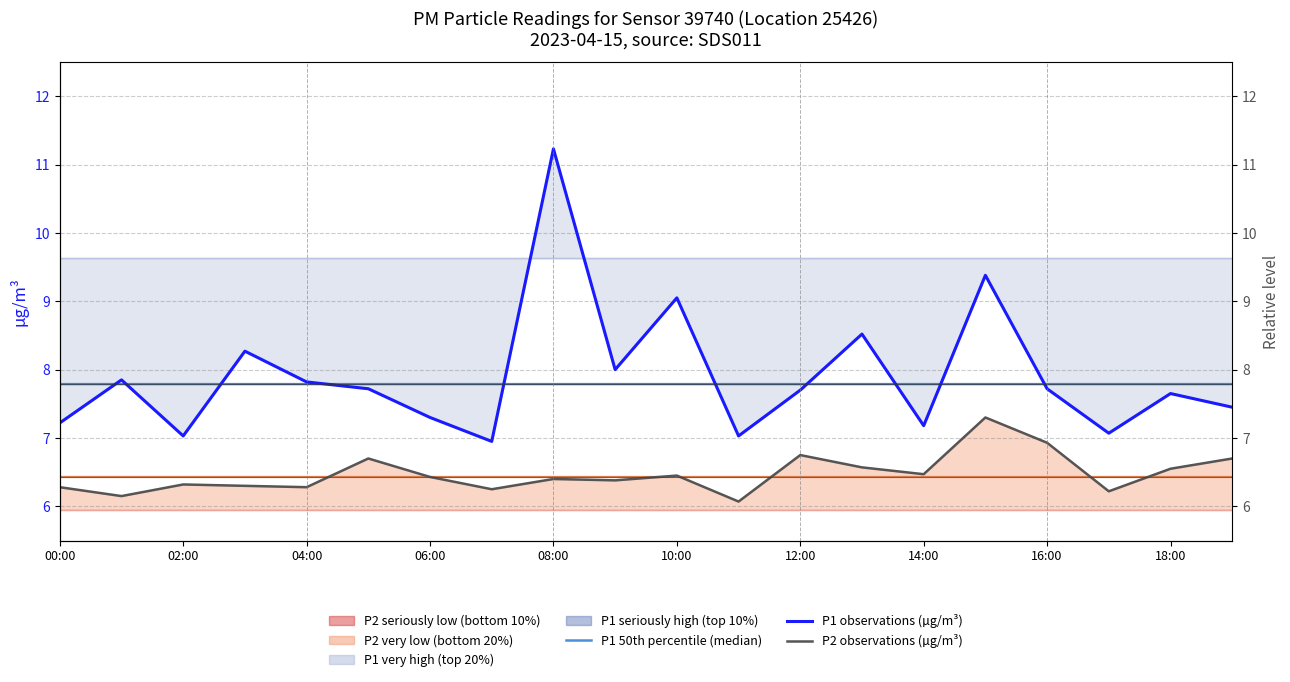

True or false: P2 observations (µg/m³) and P2 50th percentile (median) intersect in this chart.

True